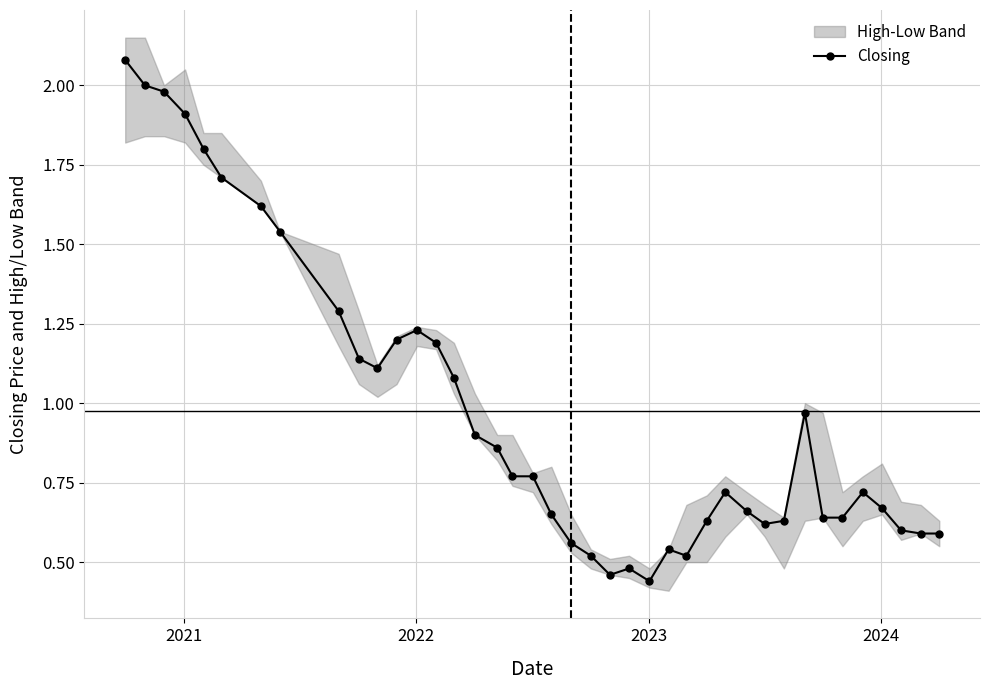

What is the maximum value shown in the chart?

2.1